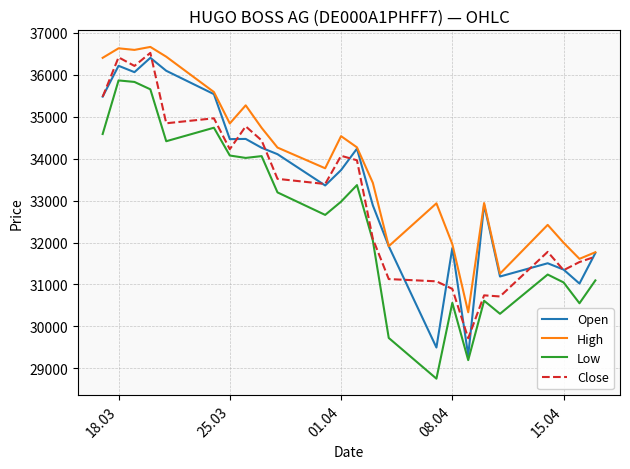

True or false: Low and High intersect in this chart.

False